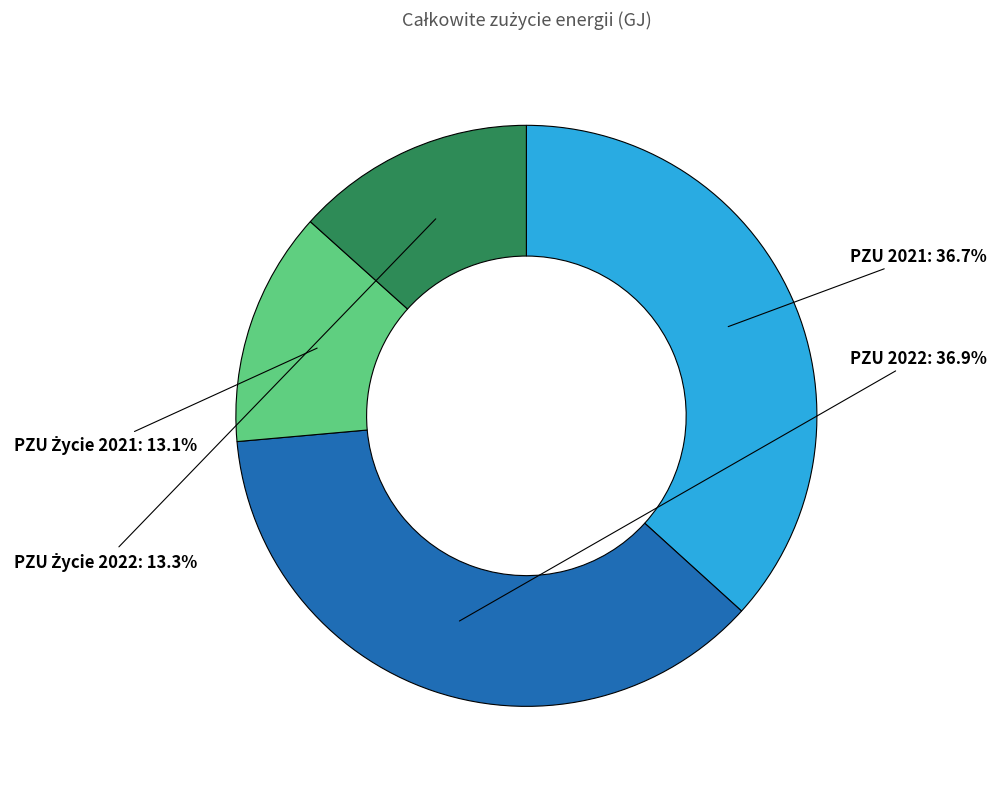

How much of the chart is everything except PZU 2022?

63.1%